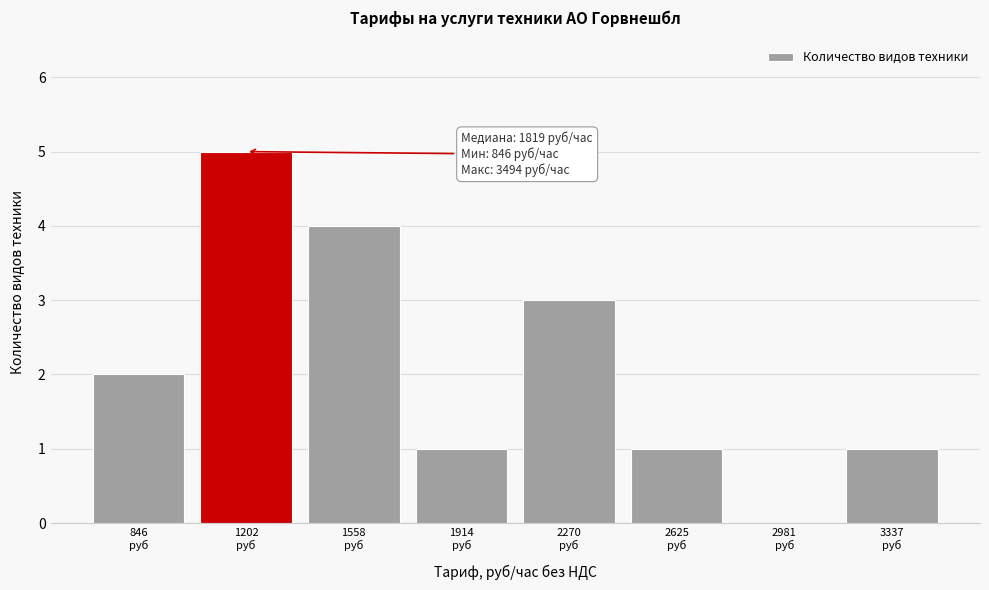

What is the sum of all values?

17